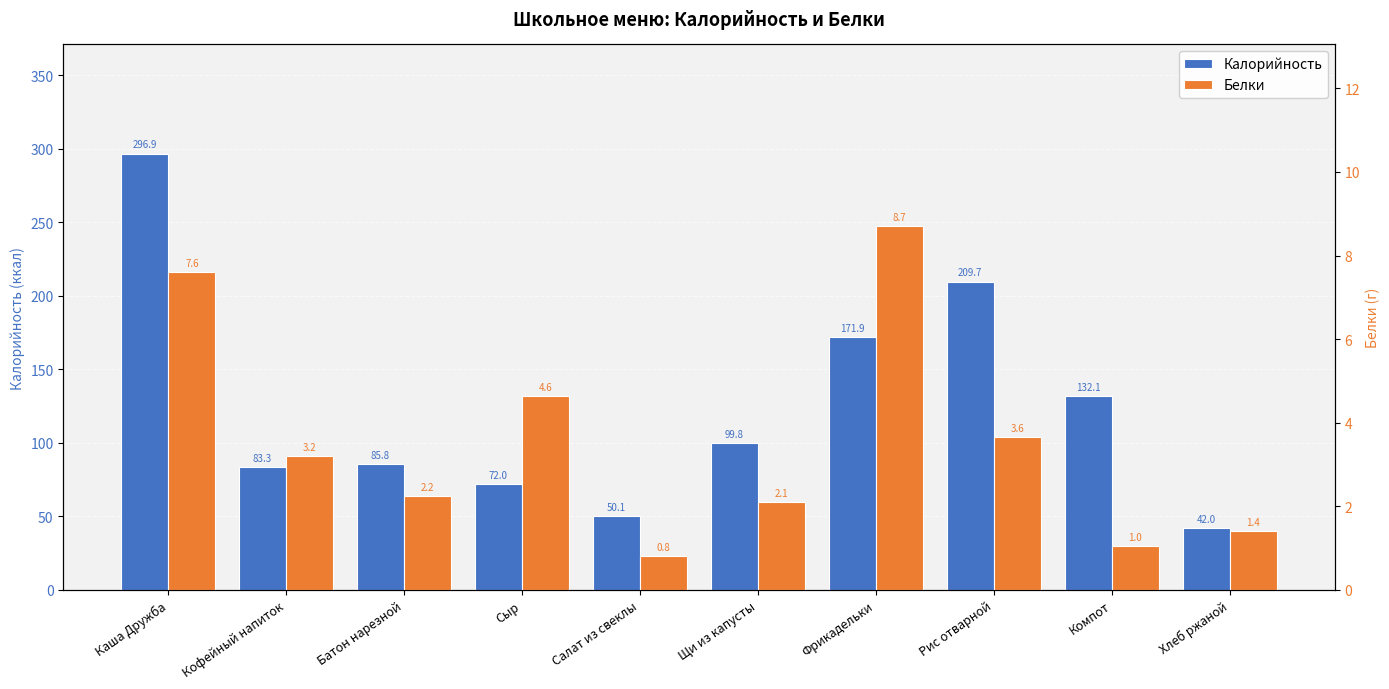

Which category has the lowest value in the Калорийность series?

Хлеб ржаной